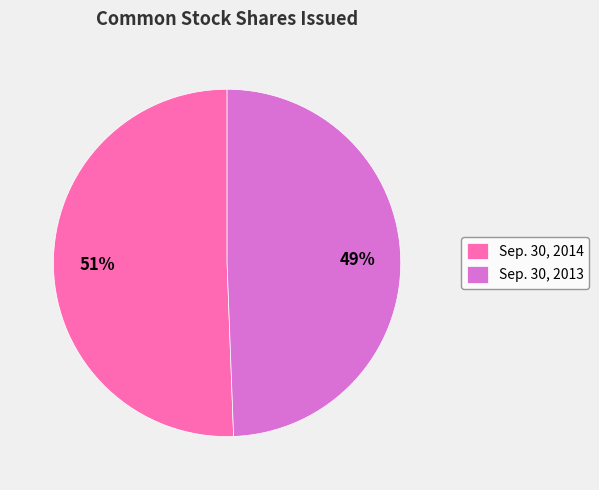

True or false: Sep. 30, 2013 accounts for 49% of the total.

True